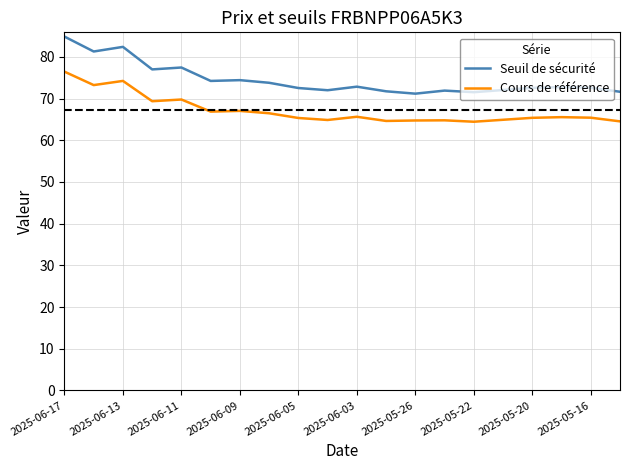

In Cours de référence, how many points are higher than both neighbors (excluding endpoints)?

6